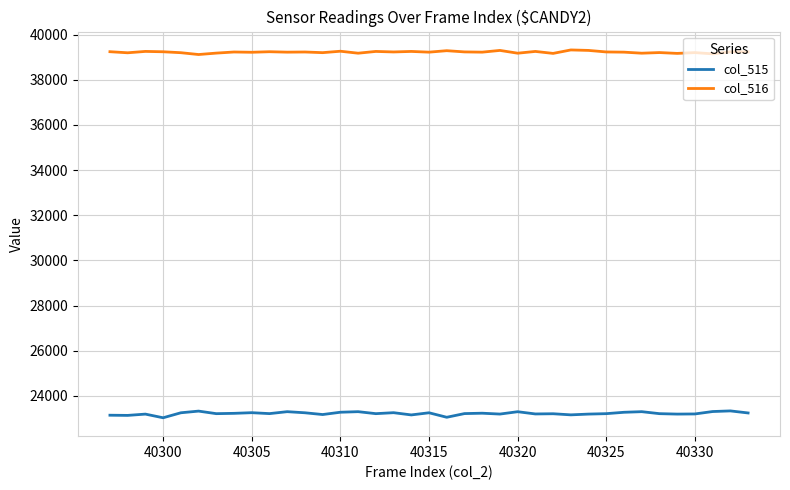

What is the maximum value for col_515?

23336